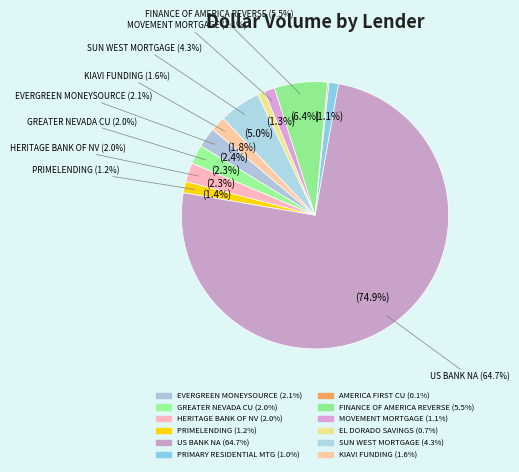

How many slices are in this pie chart?

12